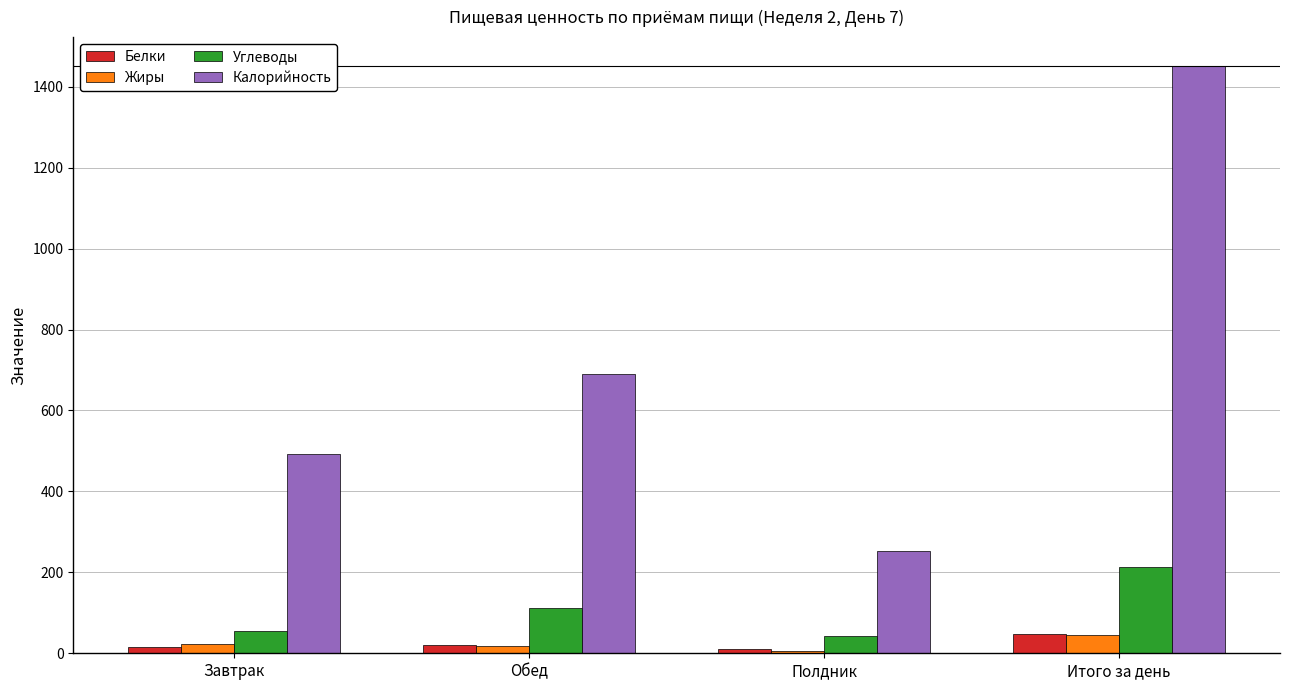

Are the bars horizontal?

No